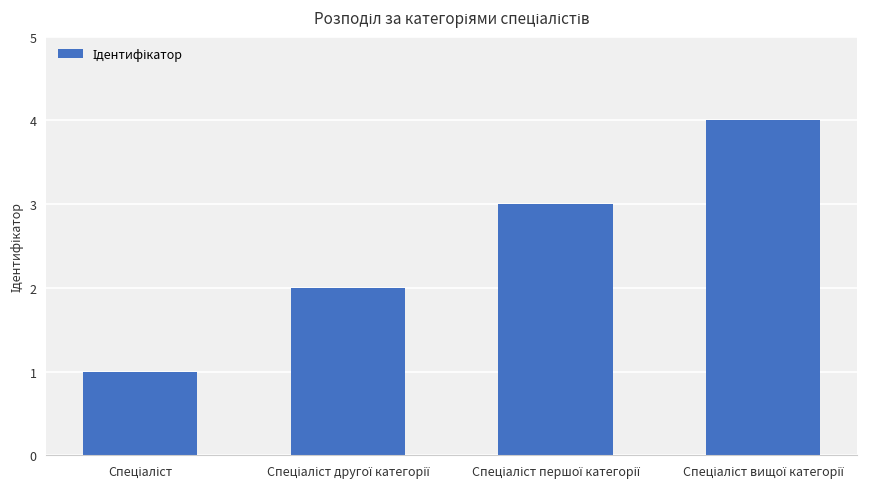

What is the greatest value displayed?

4